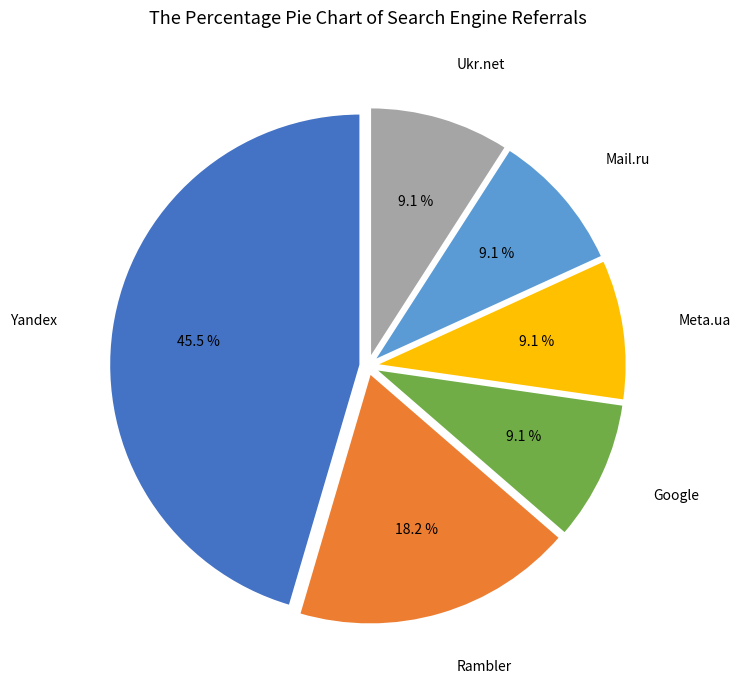

Does any single category account for the majority?

No